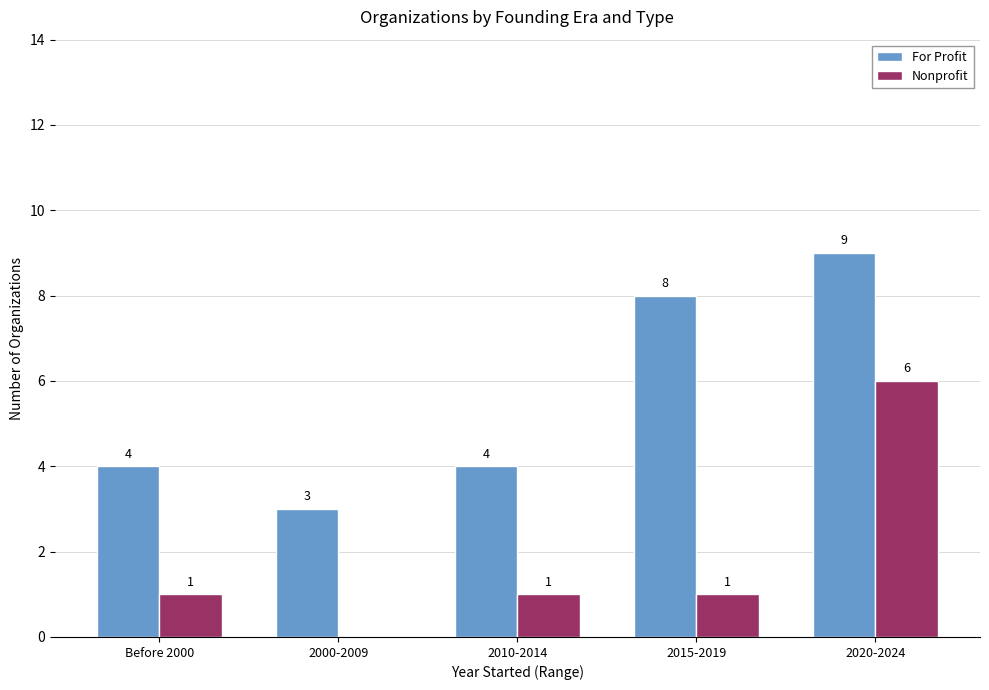

The Nonprofit series shows 0 at 2000-2009. True or false?

True